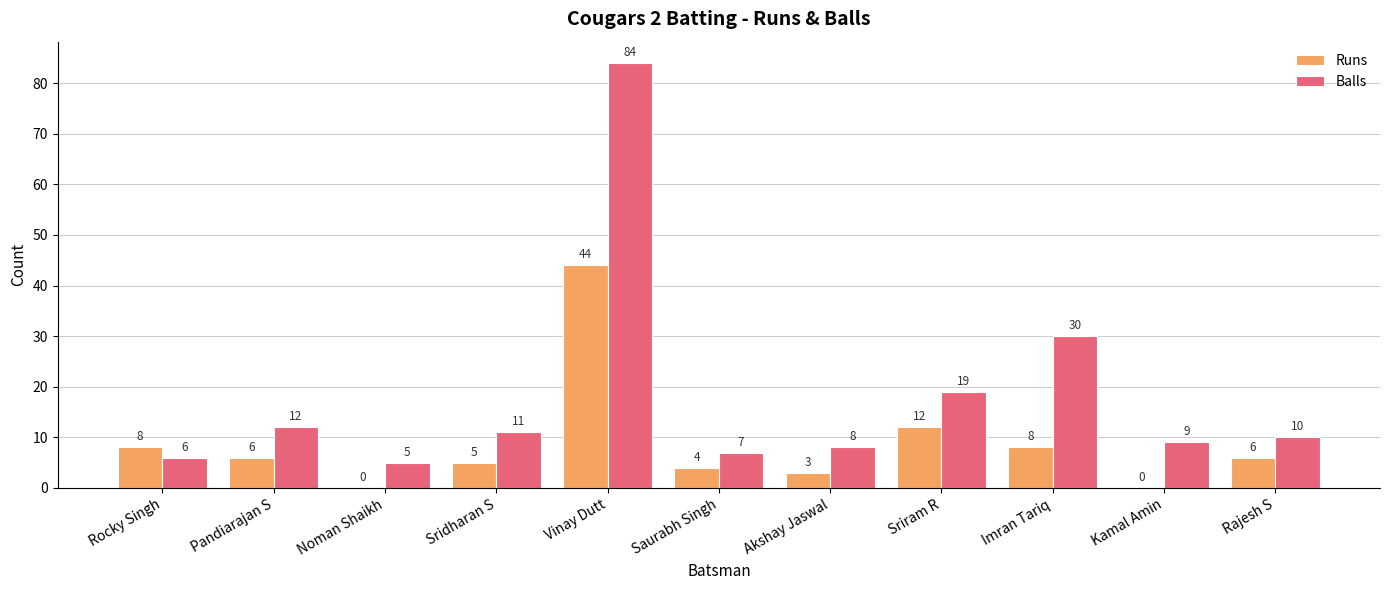

What is the sum of the Runs values at Sridharan S and Pandiarajan S?

11